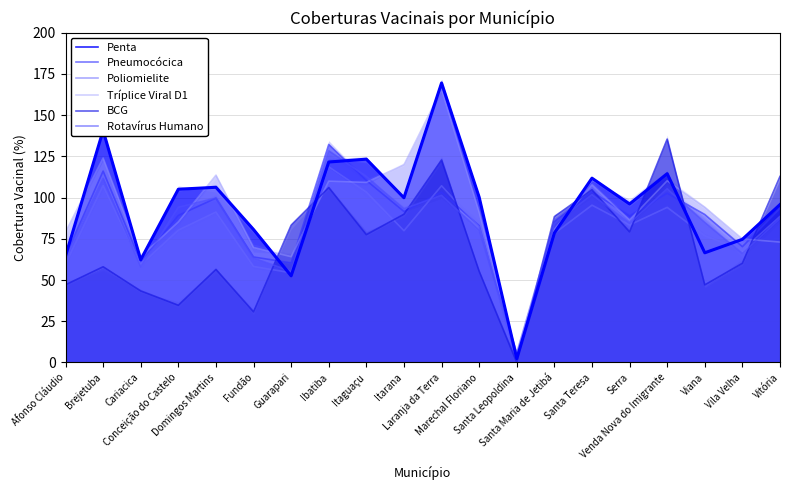

What position from the right is Vitória?

1